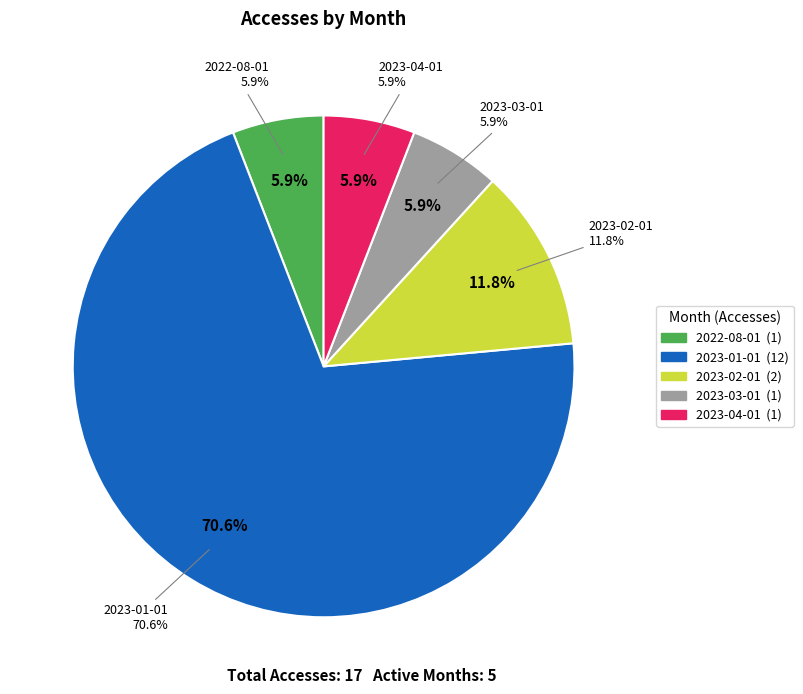

Is 2022-12-01 the majority of the pie?

No